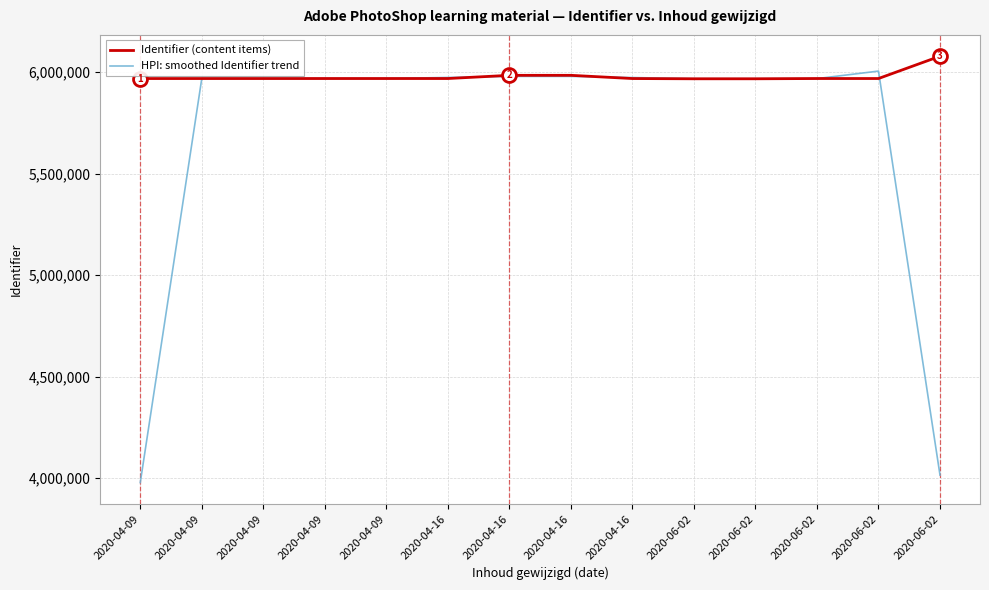

Where does the HPI: smoothed Identifier trend series first go above 5967842?

2020-04-09